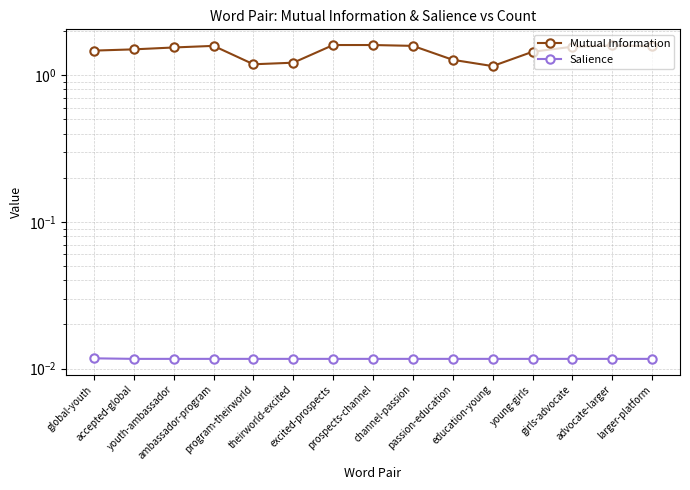

List the series in order of their peak value, lowest first.

Salience, Mutual Information